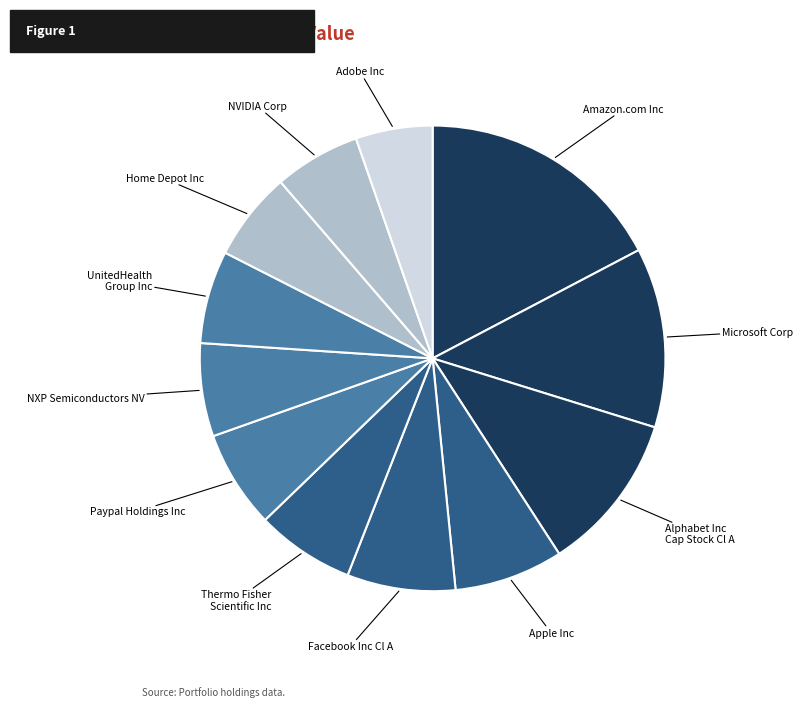

Which slice is the smallest?

Adobe Inc